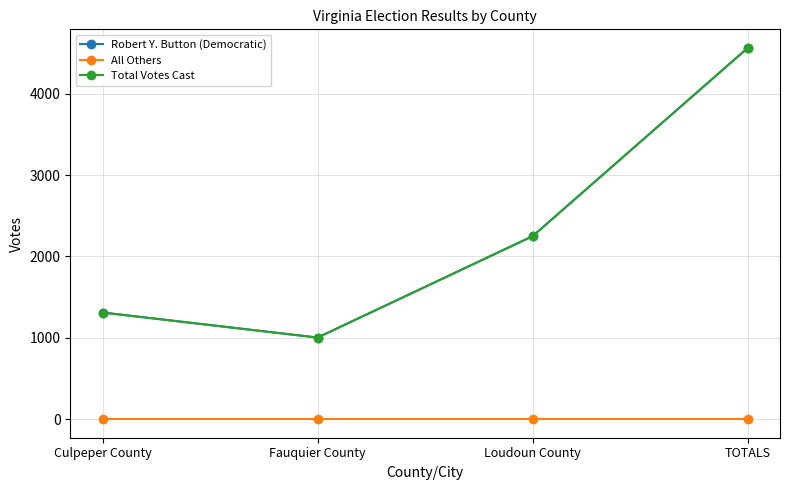

True or false: Robert Y. Button (Democratic) has a value of 1311 at Culpeper County.

True